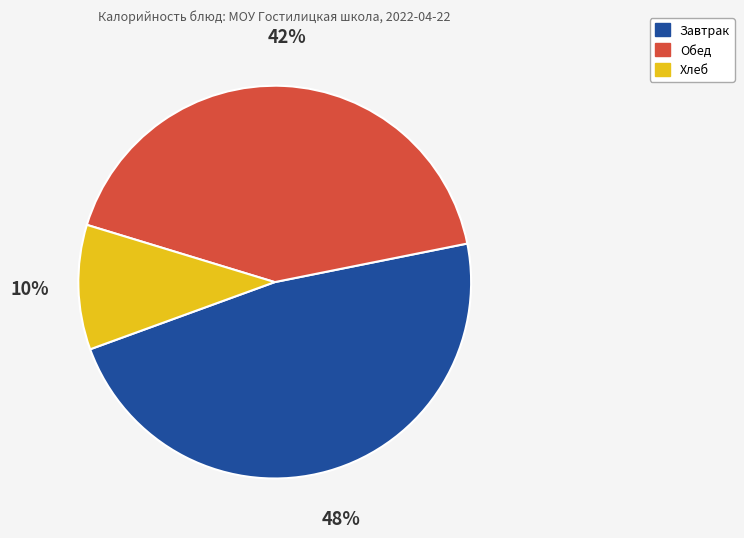

Count the number of slices in the pie.

3